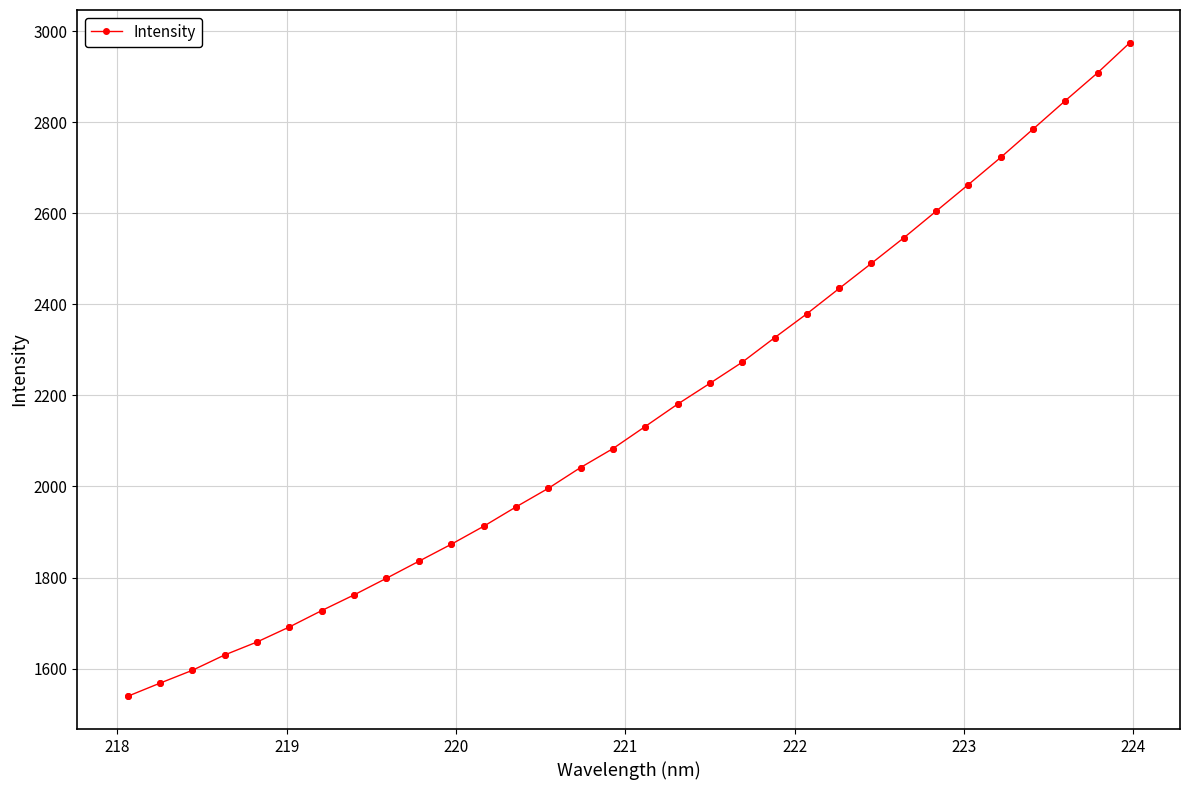

What is the sum of all values?

69162.6